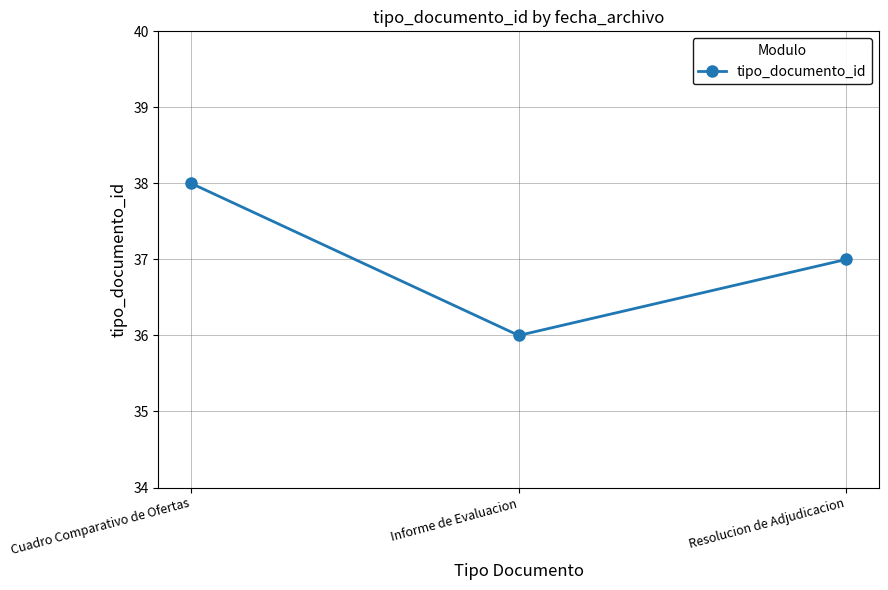

Rank the categories by value from lowest to highest.

Informe de Evaluacion, Resolucion de Adjudicacion, Cuadro Comparativo de Ofertas